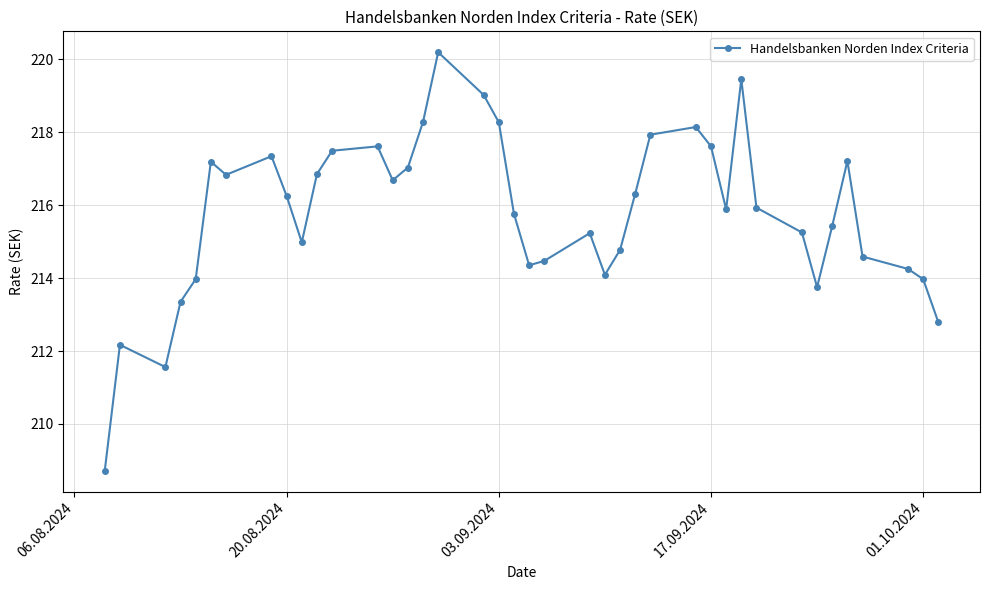

What is the difference between the second highest and second lowest values?

7.9